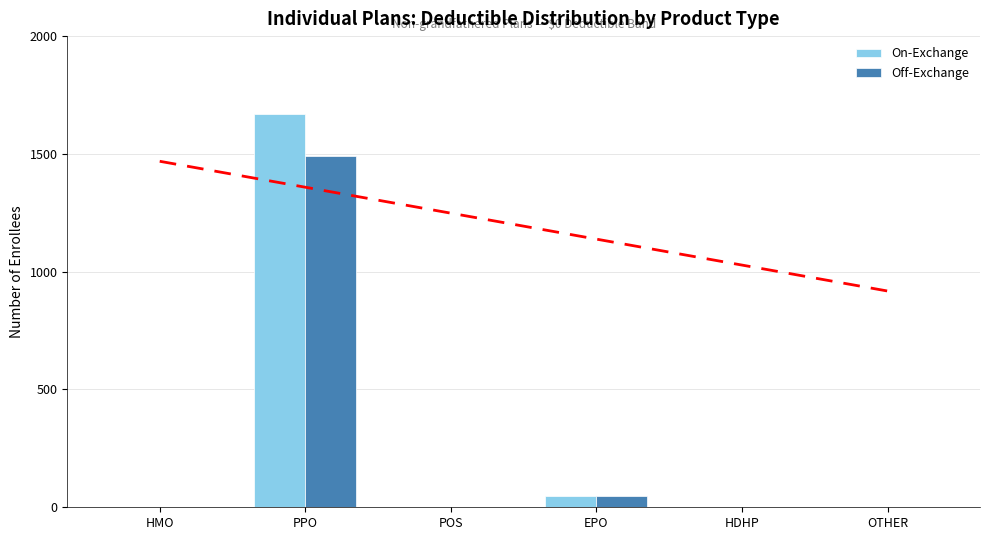

Is it true that Off-Exchange equals 973 at HDHP?

False